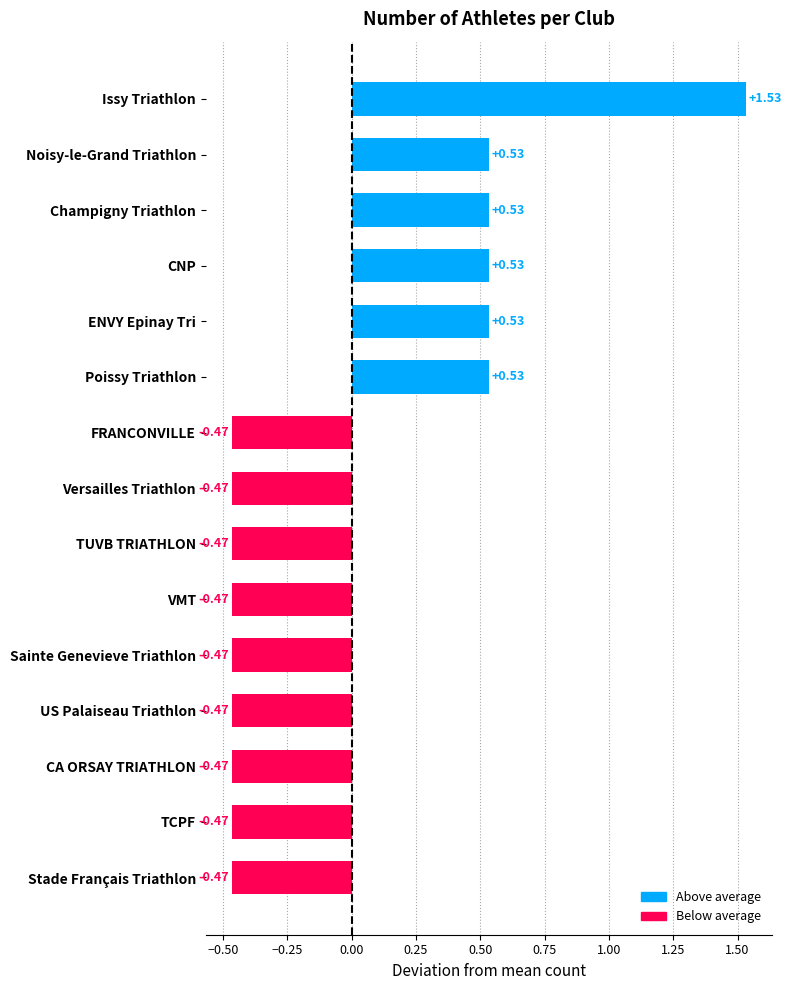

How many values are between 0 and 1?

5